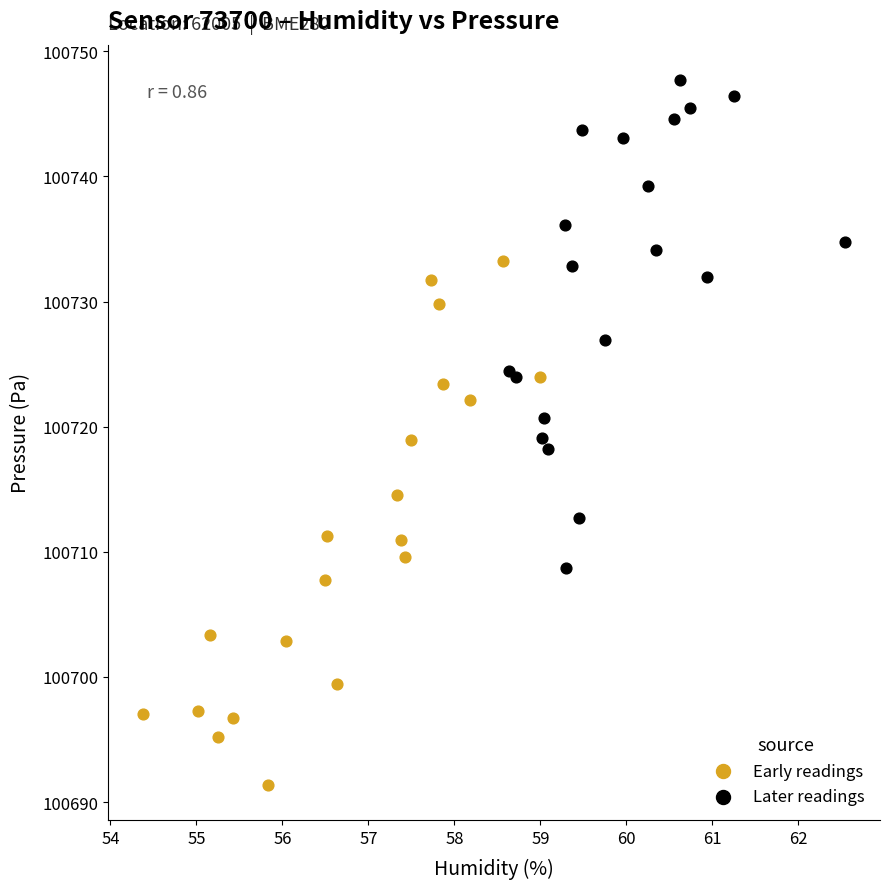

Which series has the largest Y range (max minus min)?

Early readings